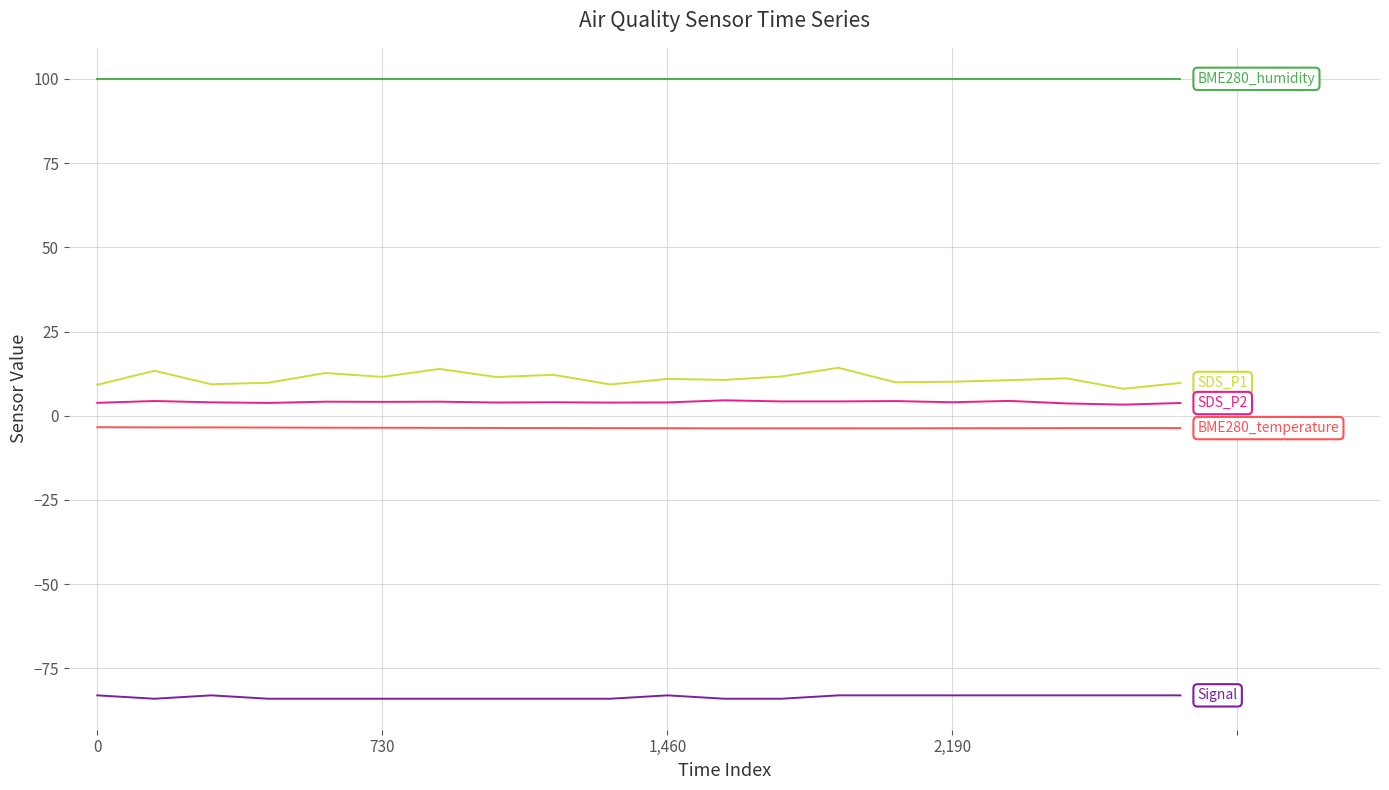

What is the maximum value shown in the chart?

100.0